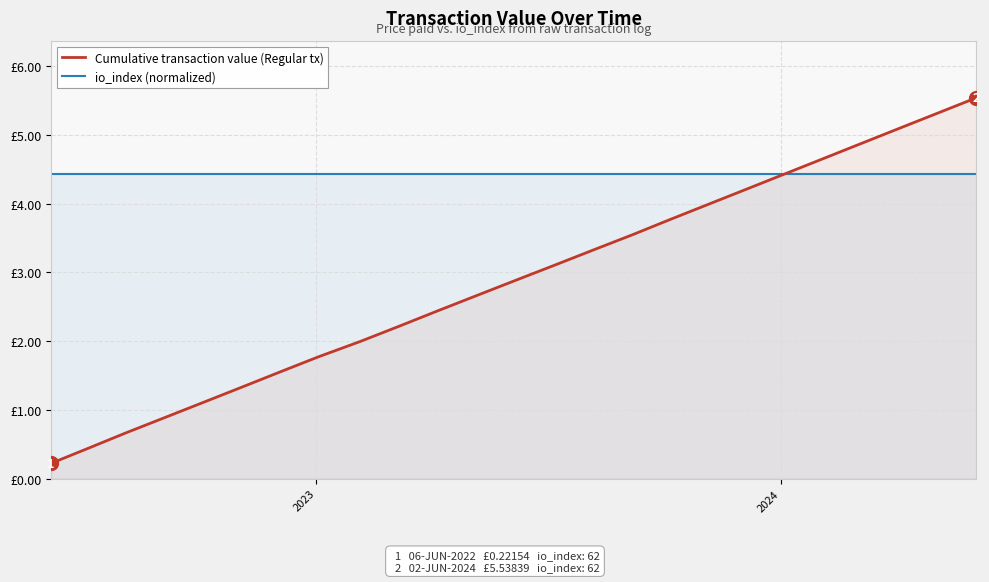

Does the chart have visible grid lines?

Yes